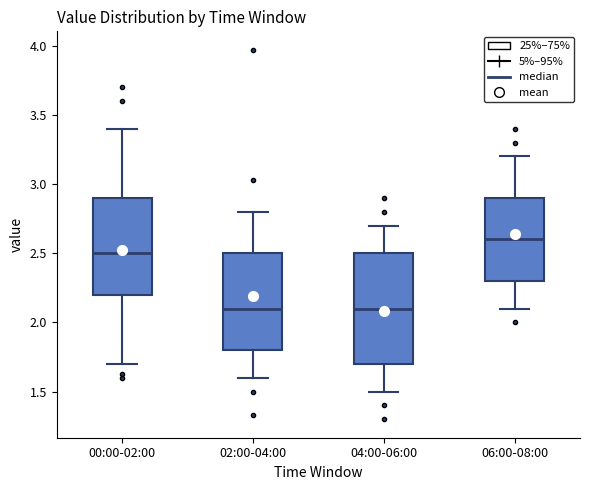

Comparing the boxes themselves (not the whiskers), which one is the tallest?

04:00-06:00